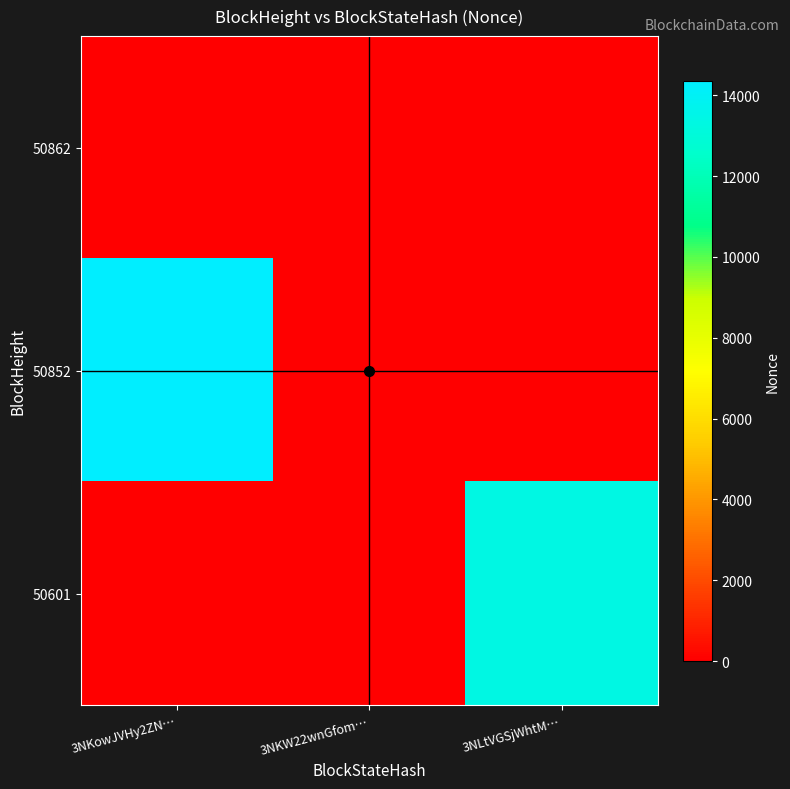

Which category has the lowest value across all series?

3NKowJVHy2ZN…